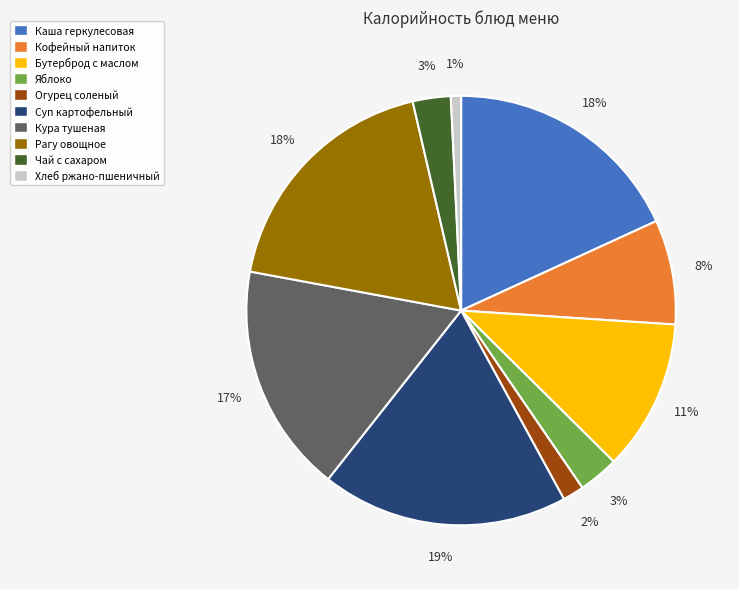

How many slices are in this pie chart?

10